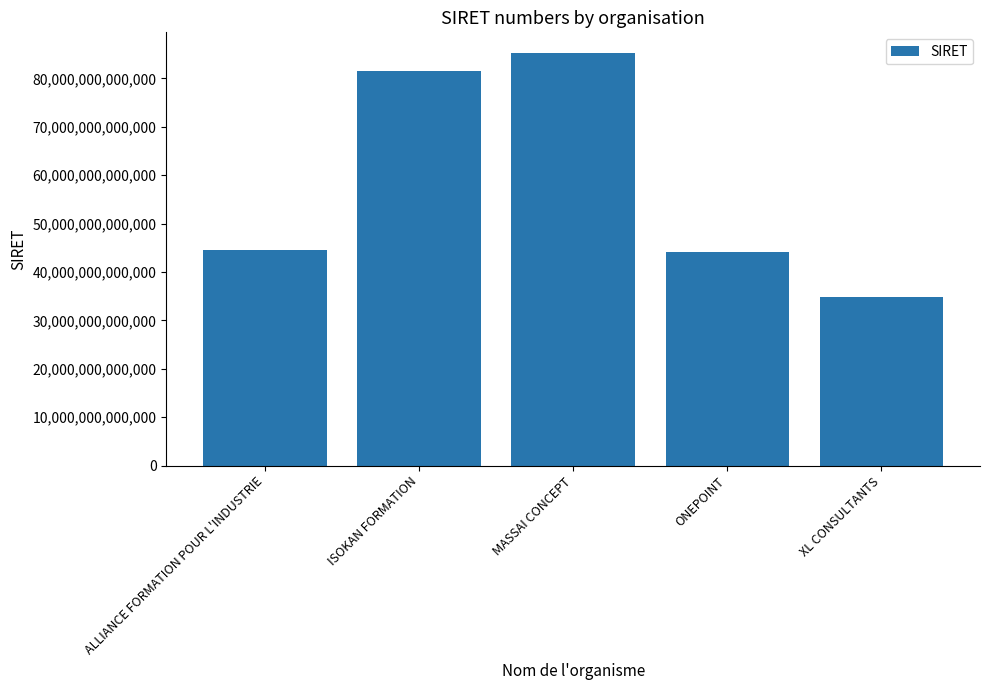

What is the difference between the maximum and second lowest values?

41180138999951